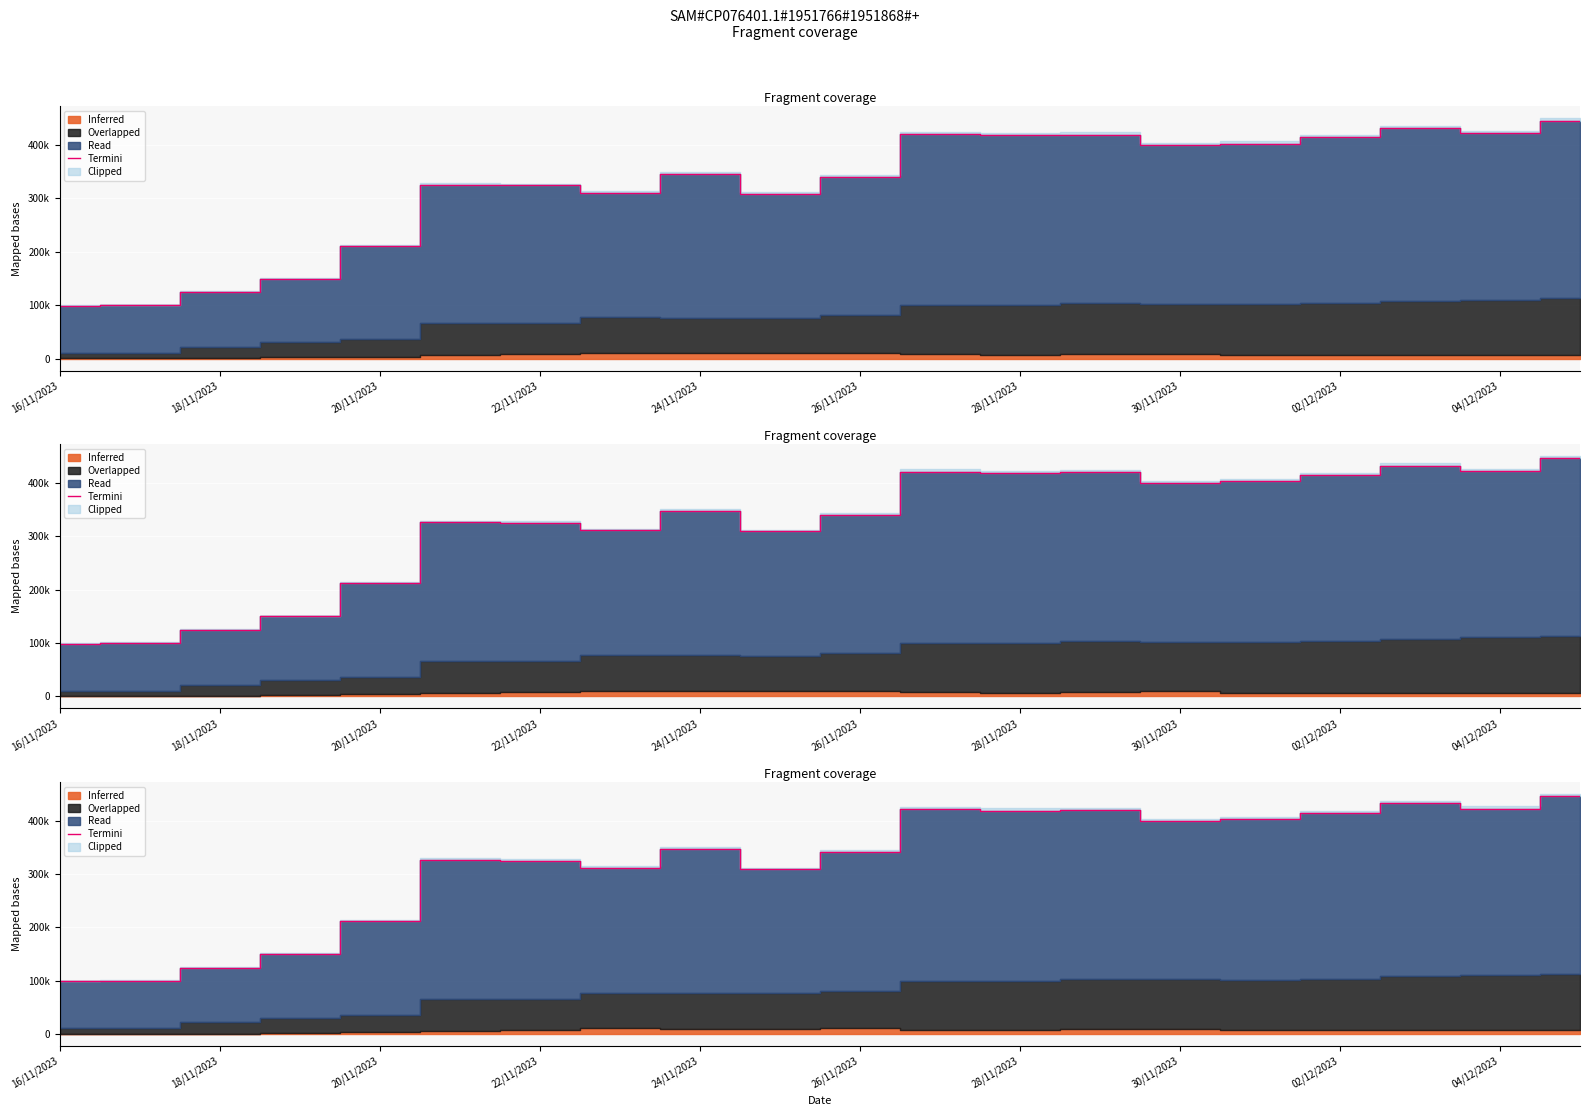

True or false: the data has more than 1 interior local peaks.

True